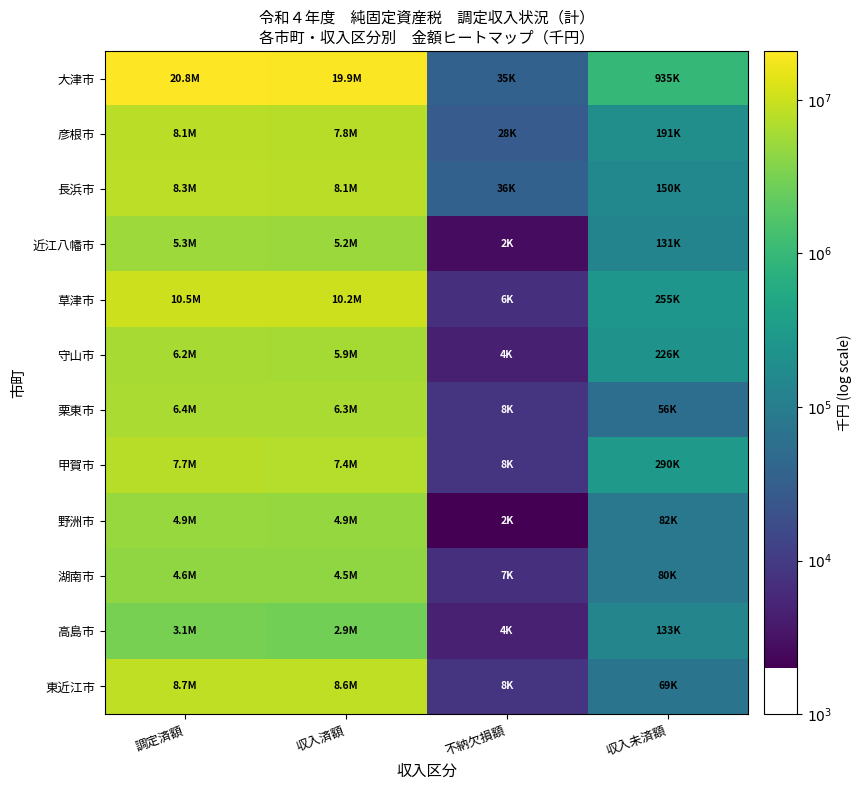

Reading right to left, extract all data points from this chart.

大津市: 収入未済額=6.0	不納欠損額=4.6	収入済額=7.3	調定済額=7.3
彦根市: 収入未済額=5.3	不納欠損額=4.5	収入済額=6.9	調定済額=6.9
長浜市: 収入未済額=5.2	不納欠損額=4.6	収入済額=6.9	調定済額=6.9
近江八幡市: 収入未済額=5.1	不納欠損額=3.4	収入済額=6.7	調定済額=6.7
草津市: 収入未済額=5.4	不納欠損額=3.8	収入済額=7.0	調定済額=7.0
守山市: 収入未済額=5.4	不納欠損額=3.7	収入済額=6.8	調定済額=6.8
栗東市: 収入未済額=4.8	不納欠損額=3.9	収入済額=6.8	調定済額=6.8
甲賀市: 収入未済額=5.5	不納欠損額=3.9	収入済額=6.9	調定済額=6.9
野洲市: 収入未済額=4.9	不納欠損額=3.3	収入済額=6.7	調定済額=6.7
湖南市: 収入未済額=4.9	不納欠損額=3.9	収入済額=6.7	調定済額=6.7
高島市: 収入未済額=5.1	不納欠損額=3.7	収入済額=6.5	調定済額=6.5
東近江市: 収入未済額=4.8	不納欠損額=3.9	収入済額=6.9	調定済額=6.9